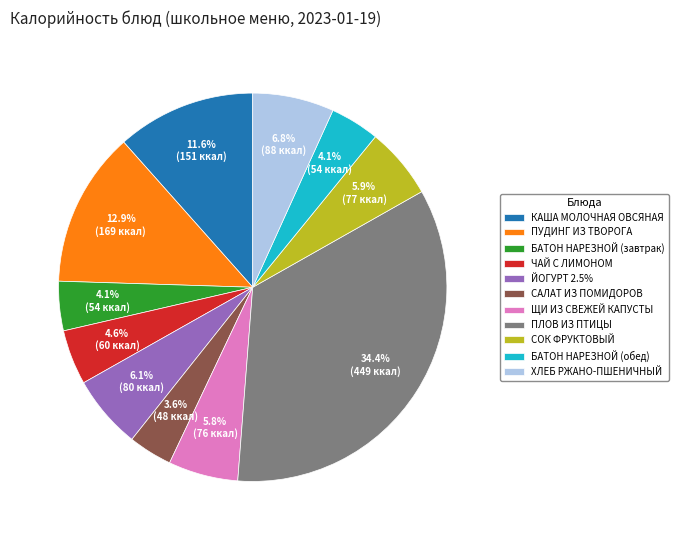

Which has a higher value, САЛАТ ИЗ ПОМИДОРОВ or ПУДИНГ ИЗ ТВОРОГА?

ПУДИНГ ИЗ ТВОРОГА